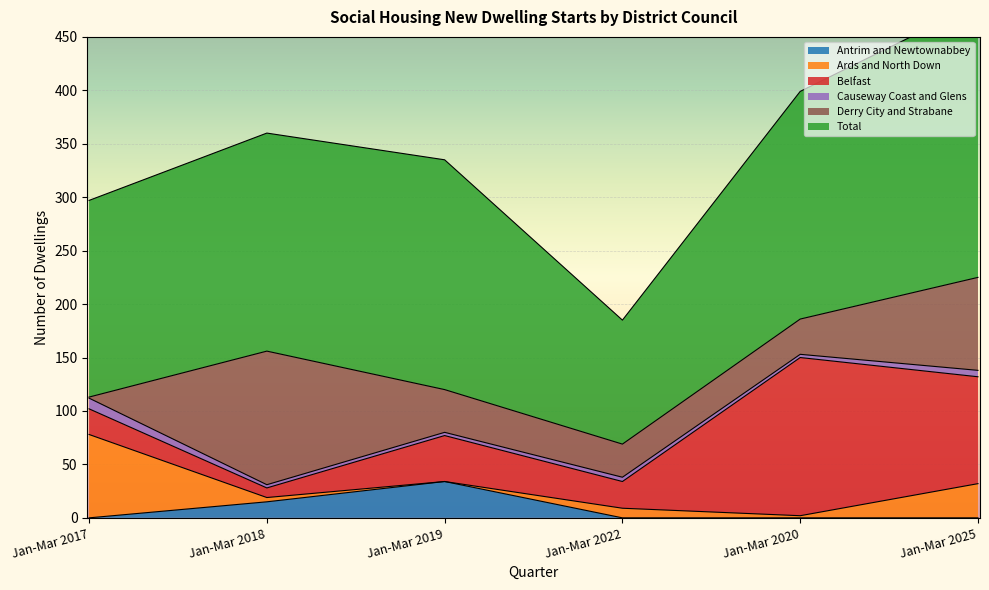

True or false: Causeway Coast and Glens has more than 1 points higher than both neighbors.

False